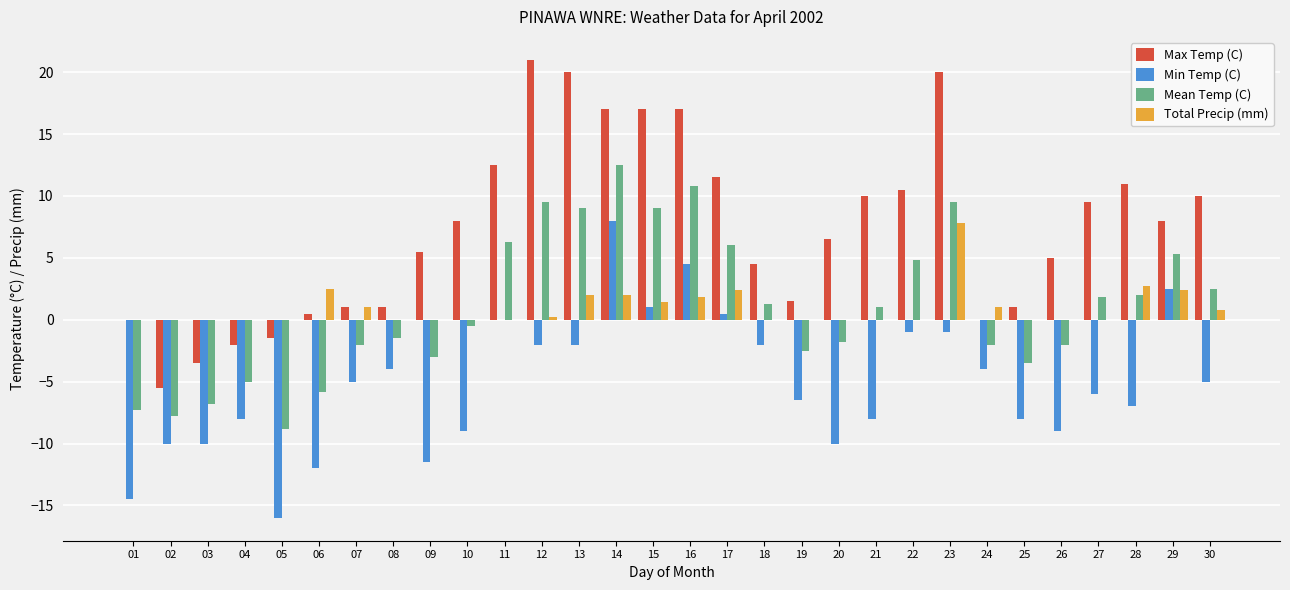

How many series are shown in this chart?

4